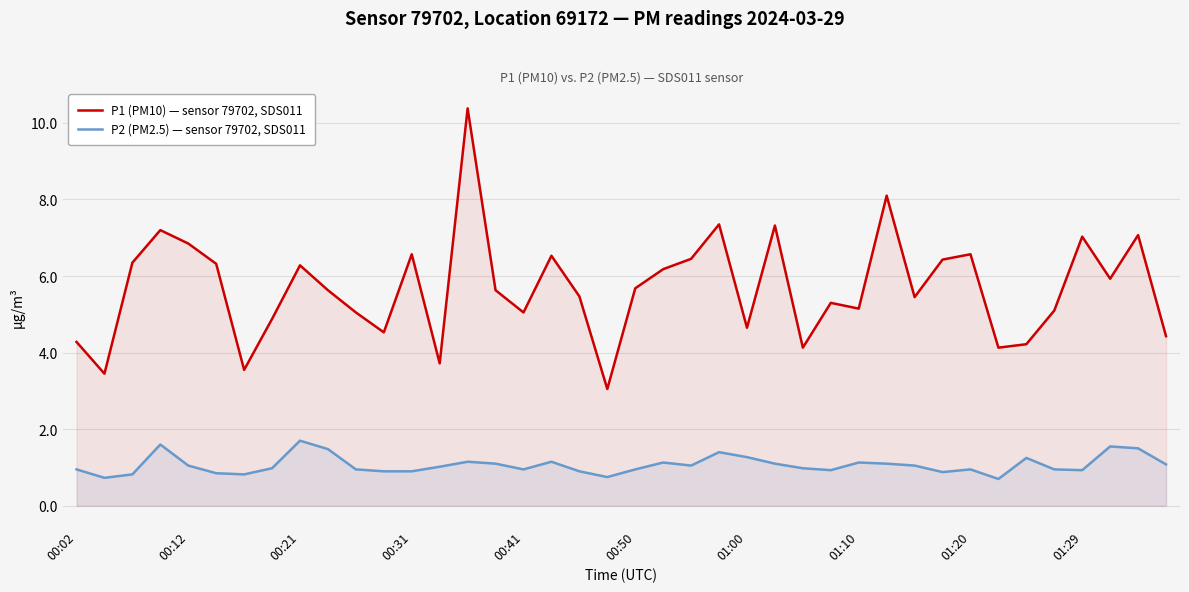

What is the difference between the maximum and minimum values in the P1 (PM10) — sensor 79702, SDS011 series?

7.3